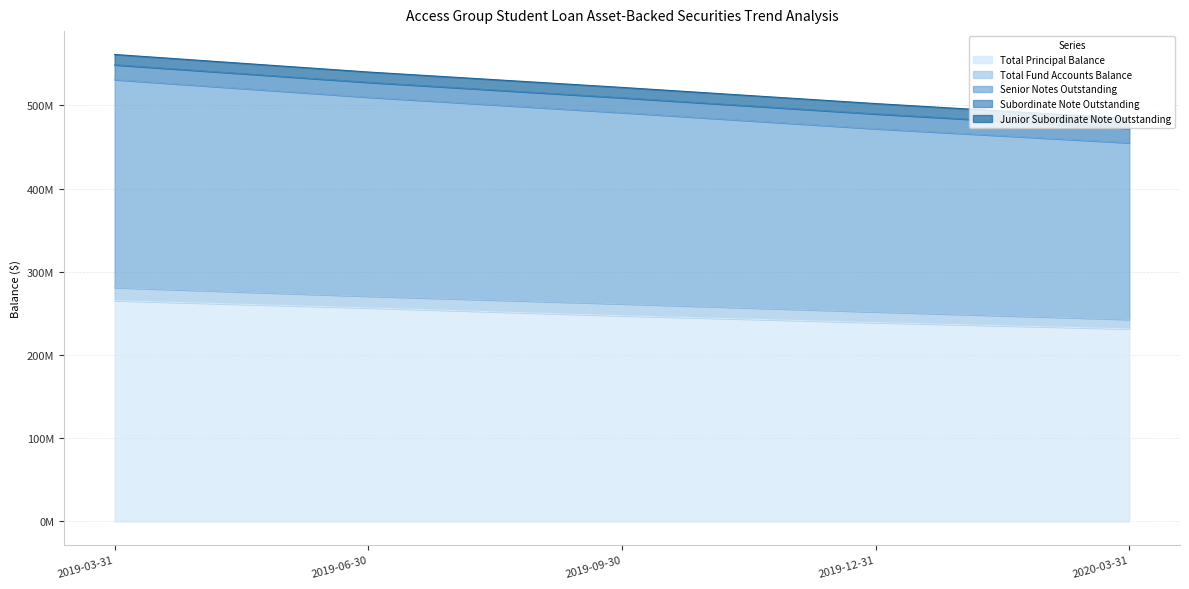

What is the minimum value for Senior Notes Outstanding?

212287081.2